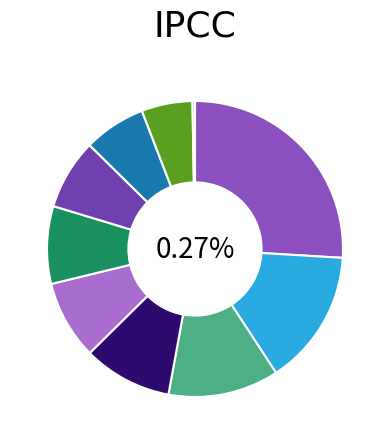

What percentage is the pct05 slice, to the nearest percent?

26%